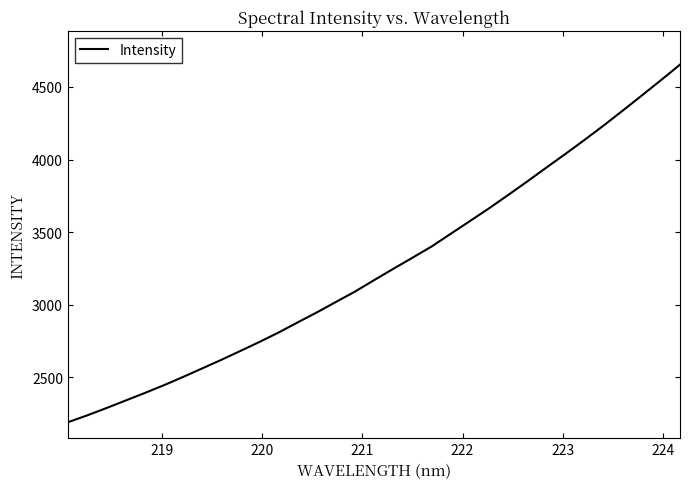

What is the difference between the maximum and minimum values?

2462.4